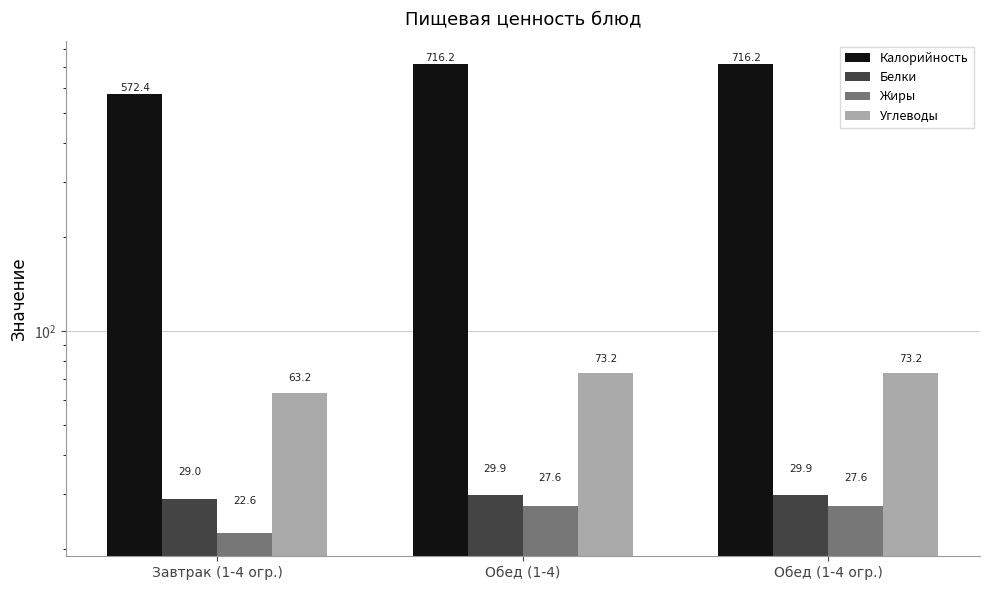

Which category has the highest value in the Углеводы series?

Обед (1-4)